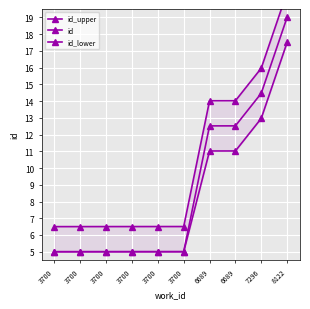

Rank the categories by id_upper value from highest to lowest.

8122, 7296, 6689, 6689, 3700, 3700, 3700, 3700, 3700, 3700